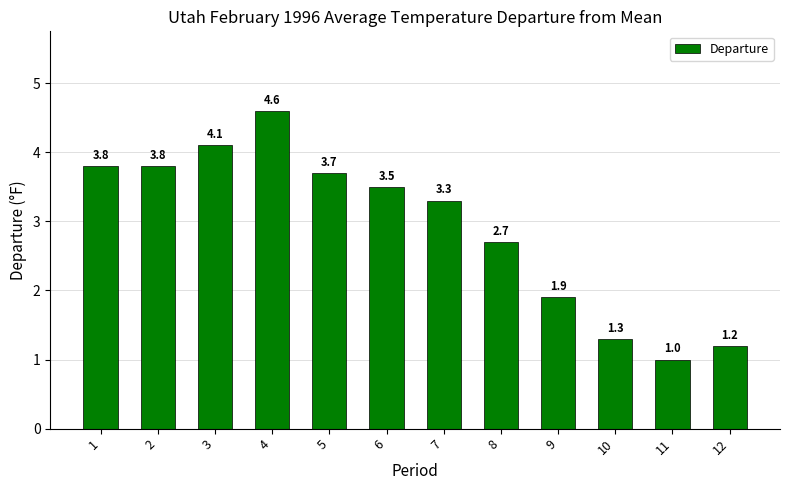

At which label does the data first exceed 3?

1